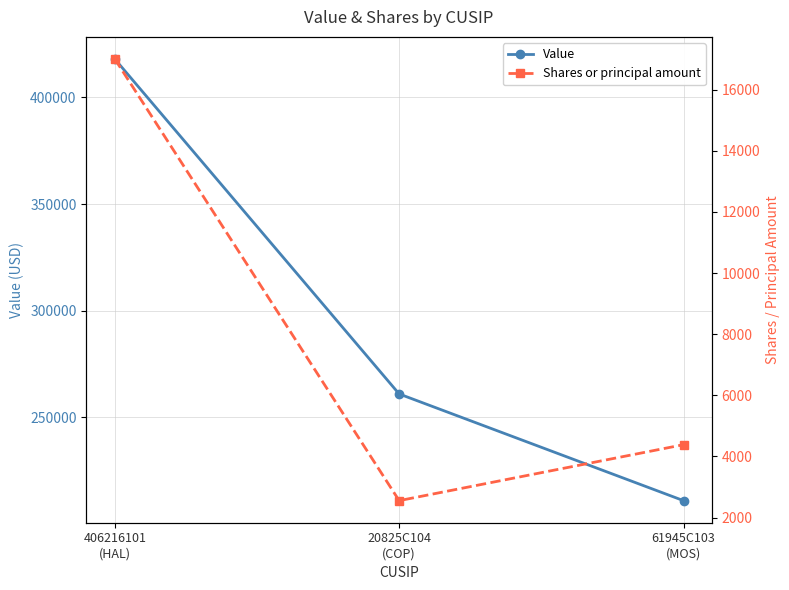

What is the label of the 3rd point from the right?

406216101
(HAL)